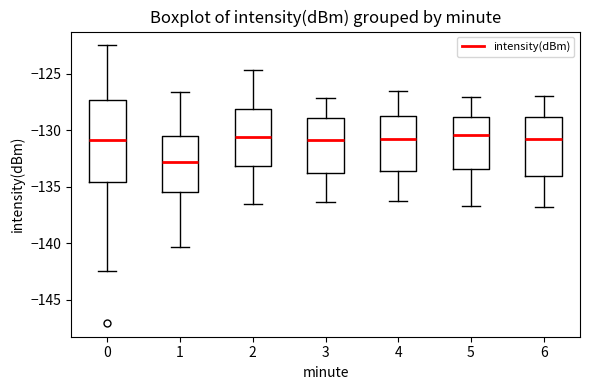

Which box is the tallest, from its lower edge to its upper edge?

0